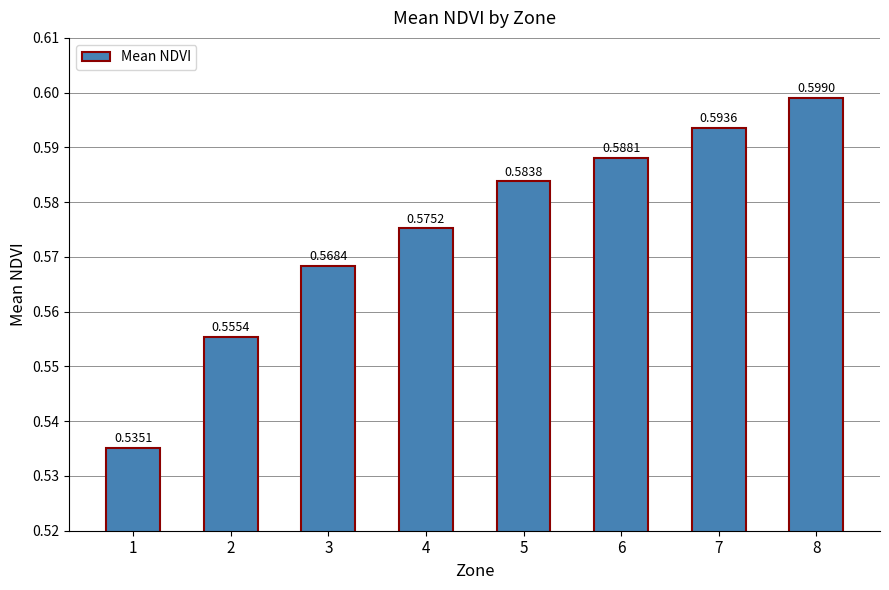

Between 7 and 8, which is larger?

8